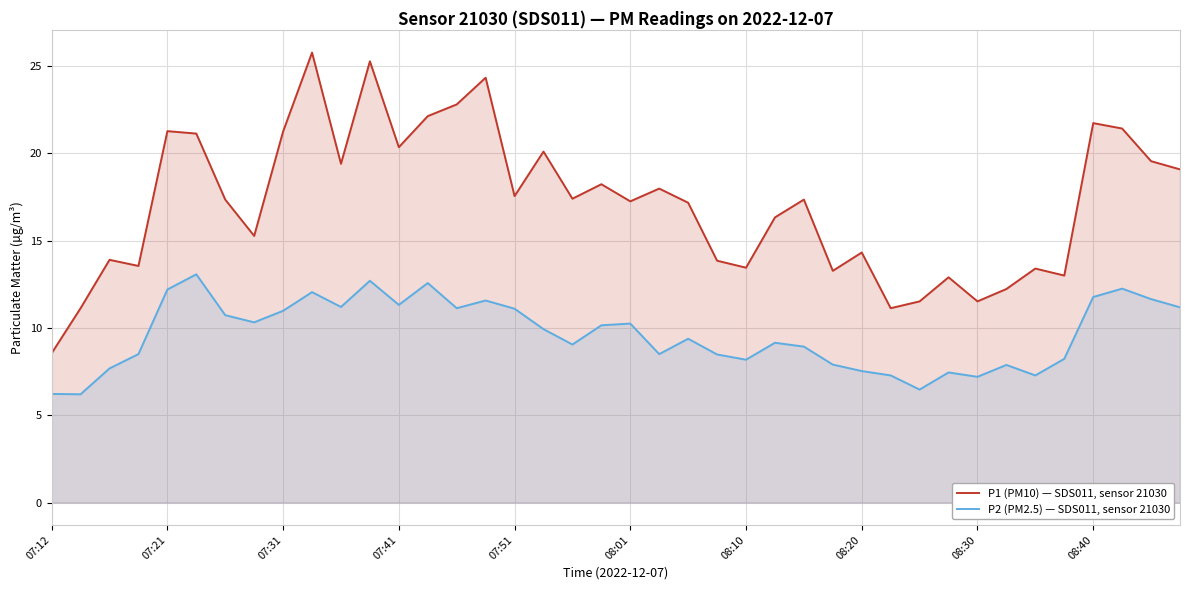

What is the difference between the second highest and second lowest values in the P2 (PM2.5) — SDS011, sensor 21030 series?

6.5